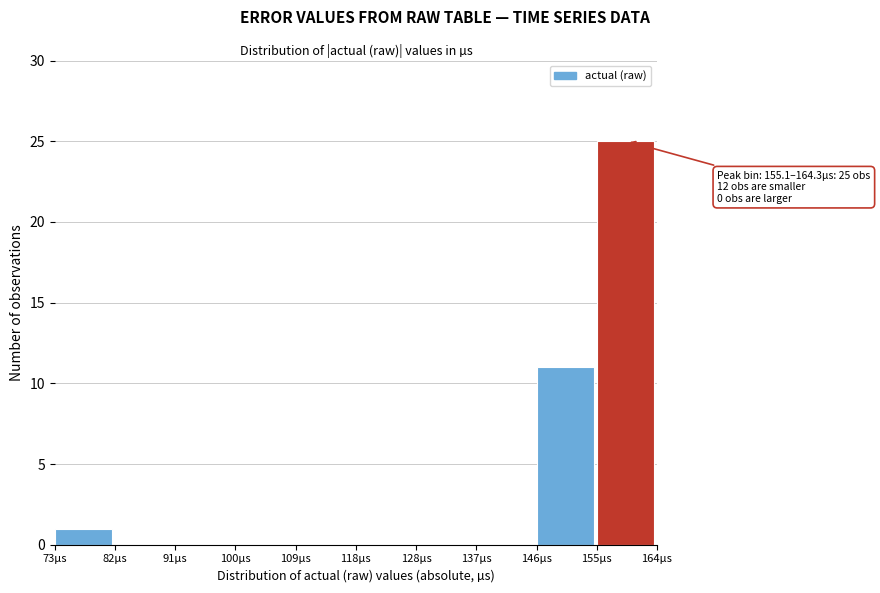

Over which range of the x-axis is the bar tallest?

155 to 164